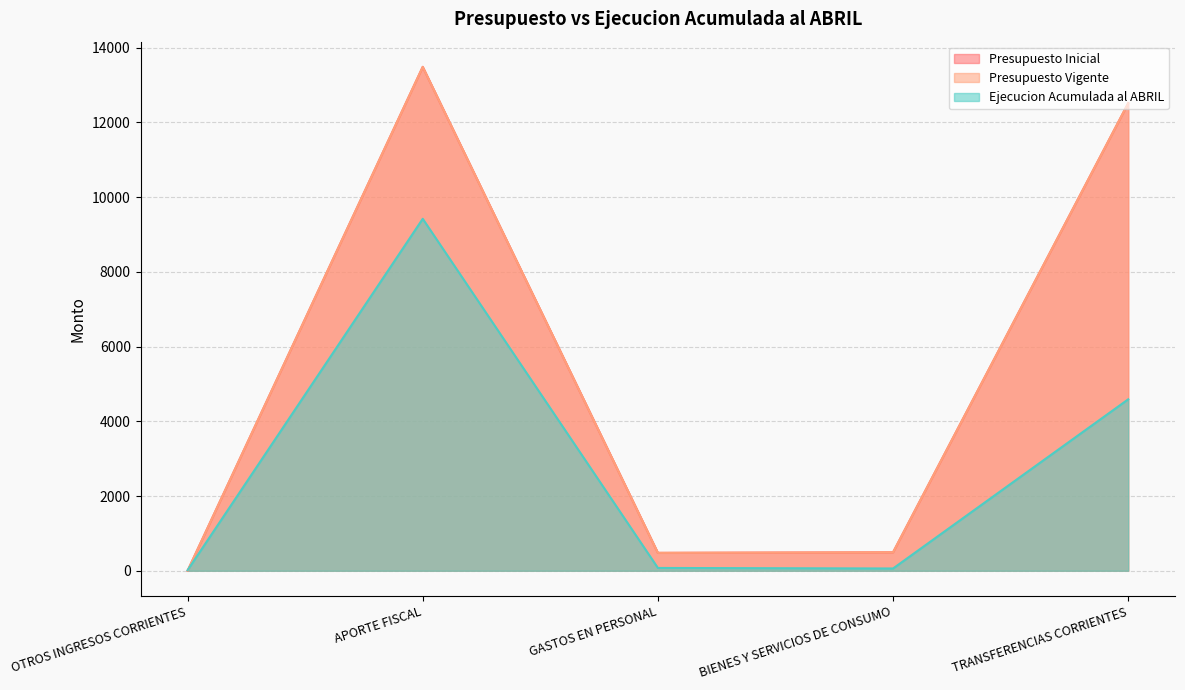

How many data points in Ejecucion Acumulada al ABRIL are above 75?

2